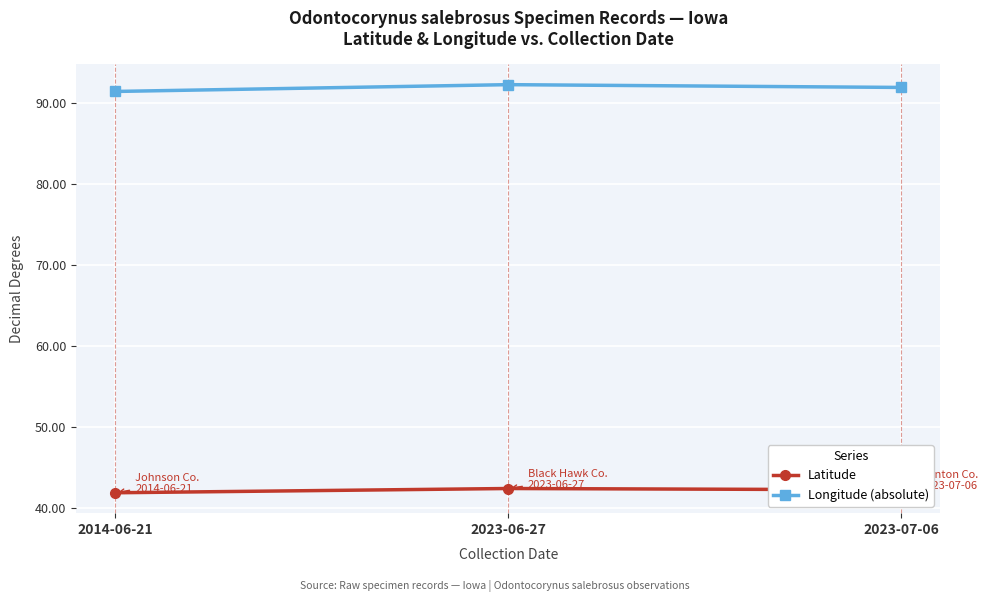

What is the spread (max minus min) of values at 2014-06-21?

49.6